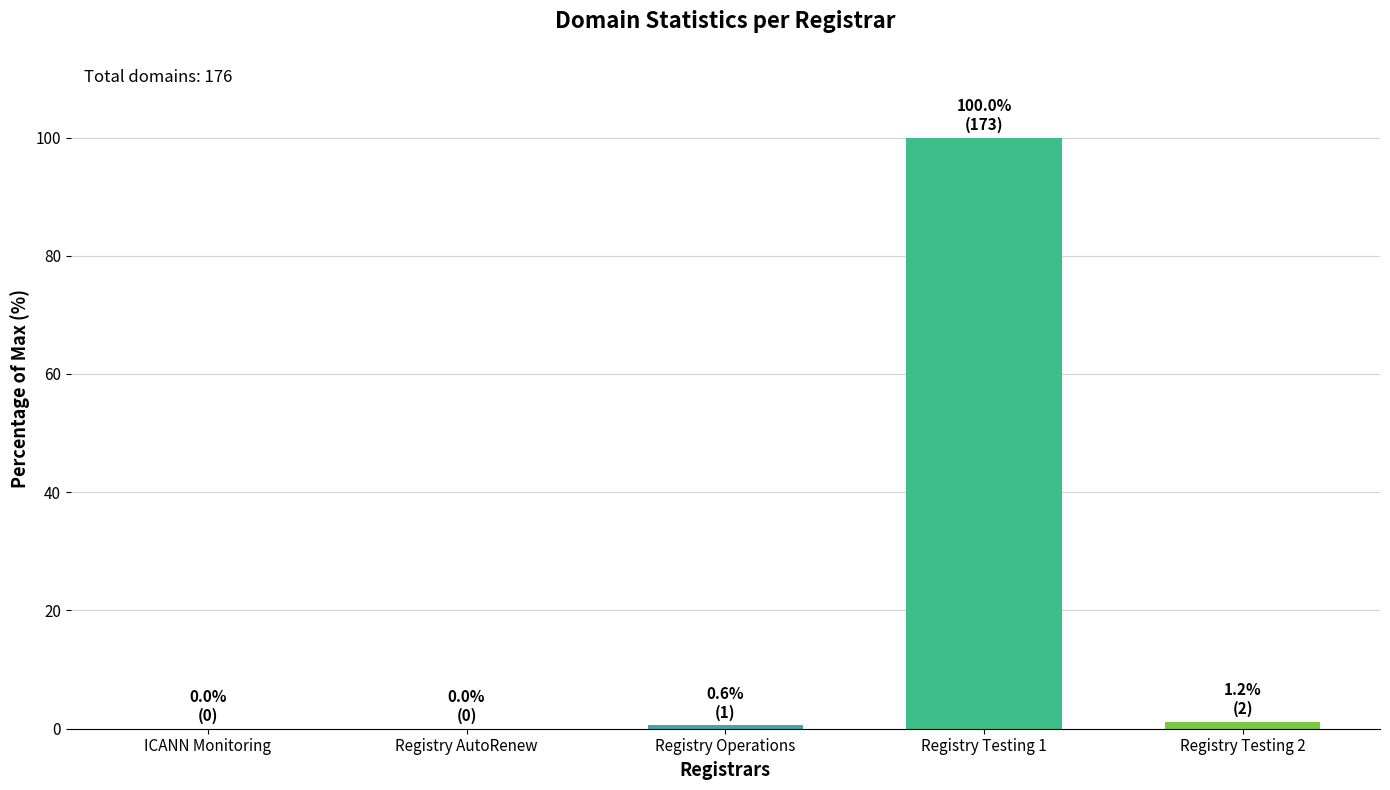

Is it true that the value at Registry AutoRenew is 46.8?

False